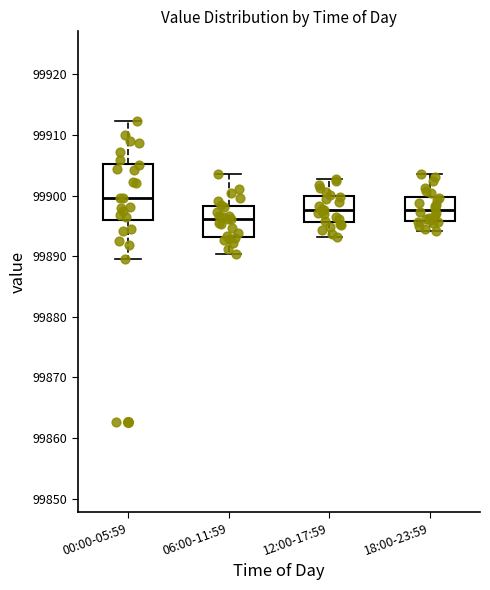

Reading left to right, read every box against the y-axis: the position of its median line, the range the box covers, and the ends of its whiskers. The values are not printed on the chart, so give them approximately, as read against the axis.

00:00-05:59: median 99900, box 99896 to 99905, whiskers 99890 to 99912
06:00-11:59: median 99896, box 99893 to 99898, whiskers 99890 to 99904
12:00-17:59: median 99898, box 99896 to 99900, whiskers 99893 to 99903
18:00-23:59: median 99898, box 99896 to 99900, whiskers 99894 to 99904